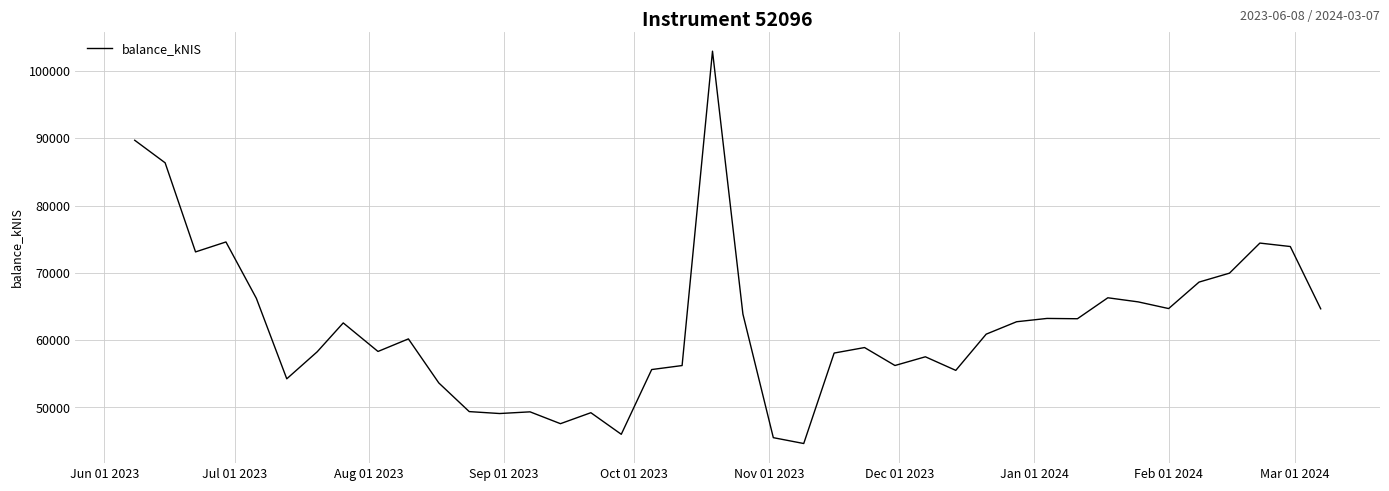

What is the minimum value shown in the chart?

44638.6